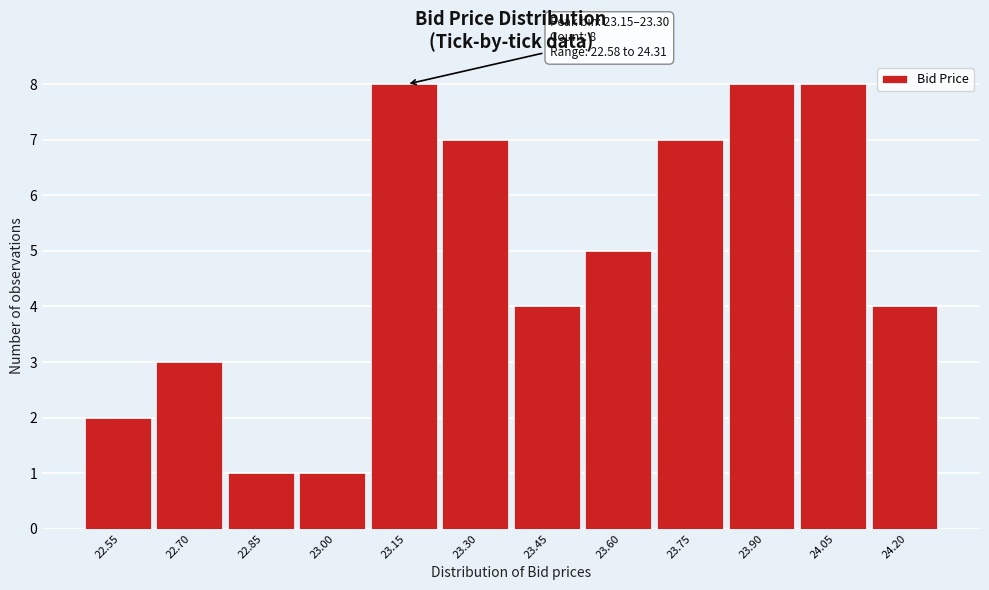

Reading left to right, list all the values displayed in this chart.

22.55=2	22.70=3	22.85=1	23.00=1	23.15=8	23.30=7	23.45=4	23.60=5	23.75=7	23.90=8	24.05=8	24.20=4